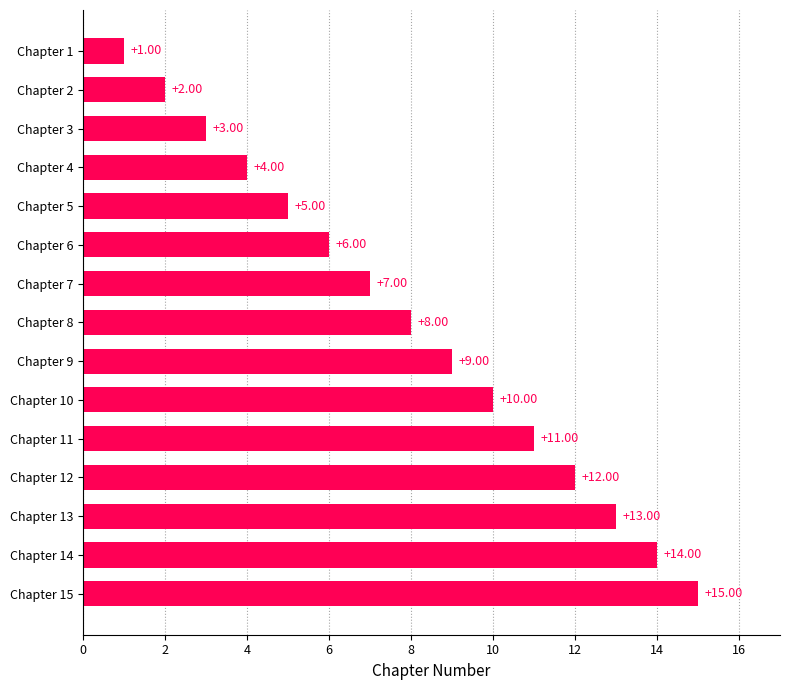

What is the difference between the values at Chapter 7 and Chapter 3?

4